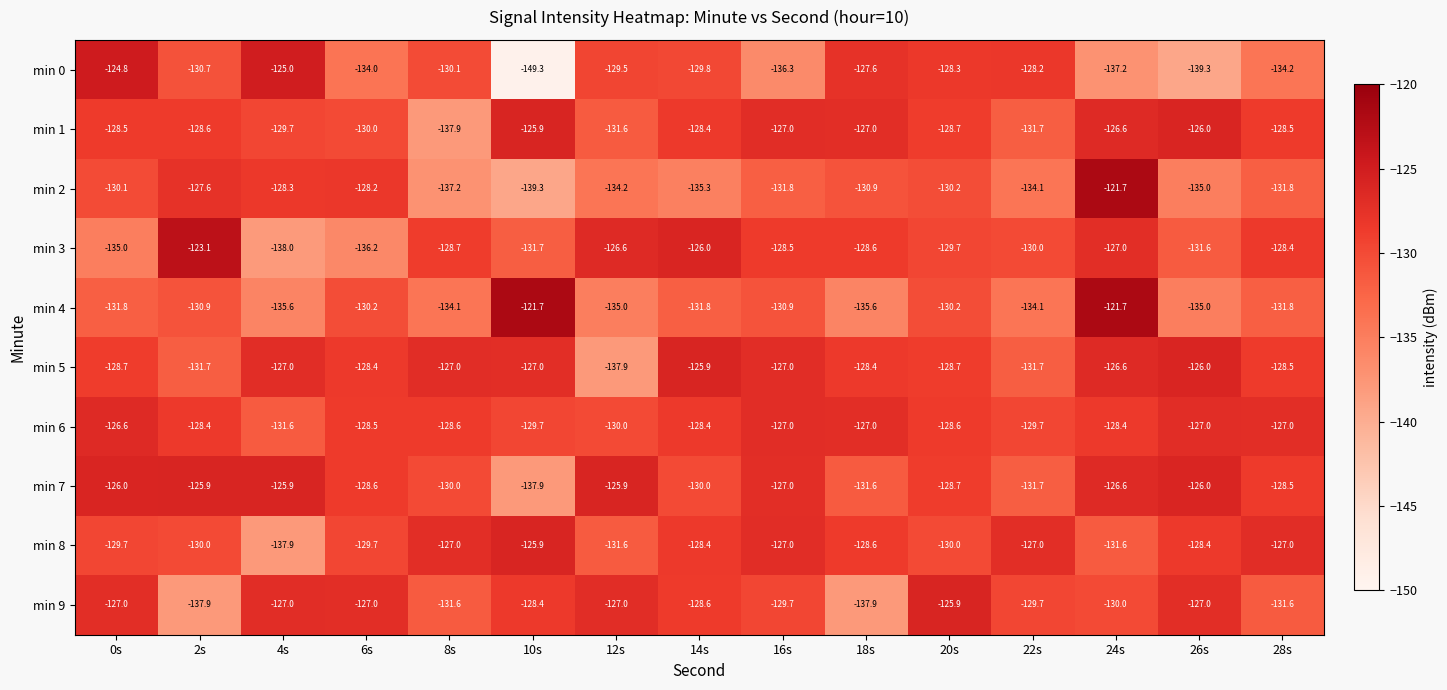

Rank the series at 6s from highest to lowest value.

min 9, min 2, min 5, min 6, min 7, min 8, min 1, min 4, min 0, min 3